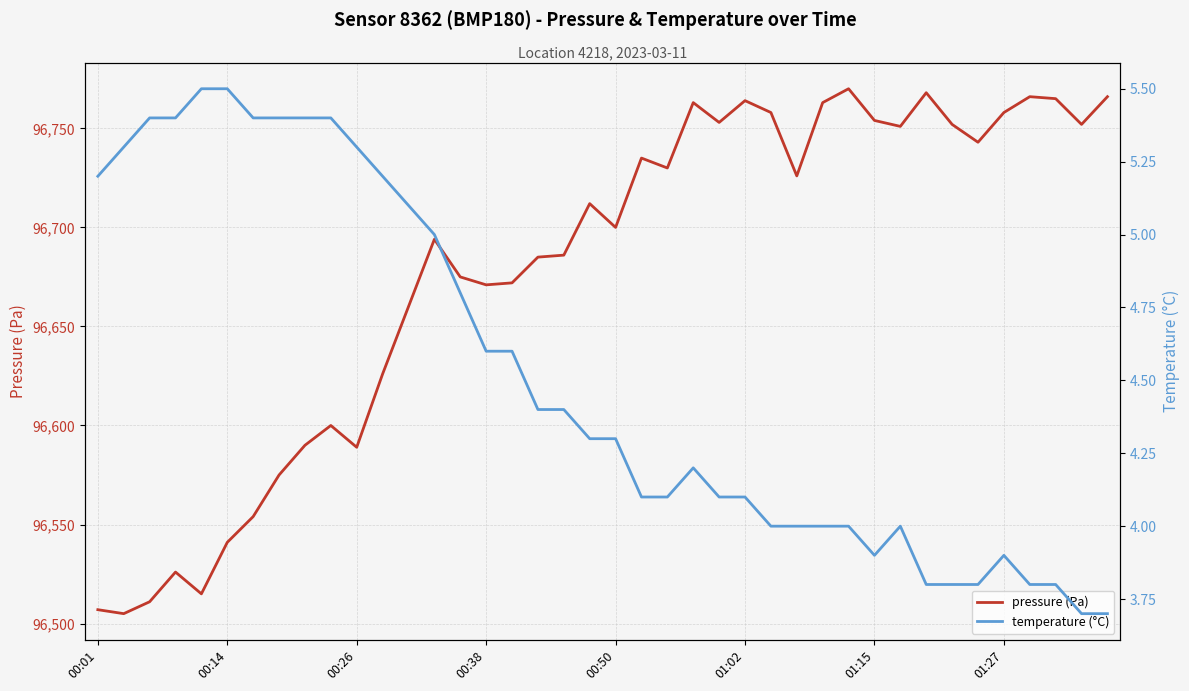

How many distinct data groups are displayed?

2